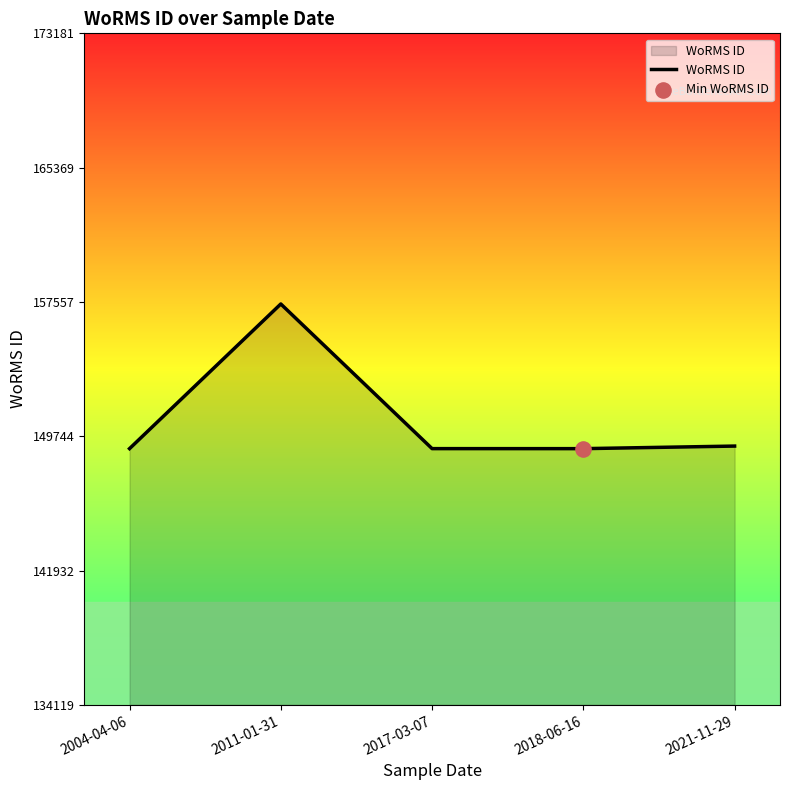

Approximately how many times larger is the value at 2011-01-31 compared to 2021-11-29?

1.1